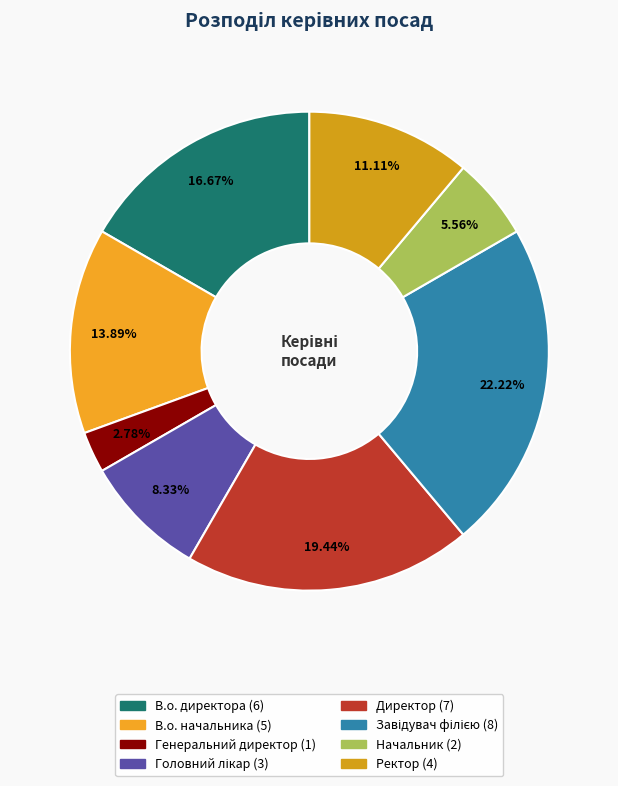

Does any single category account for the majority?

No